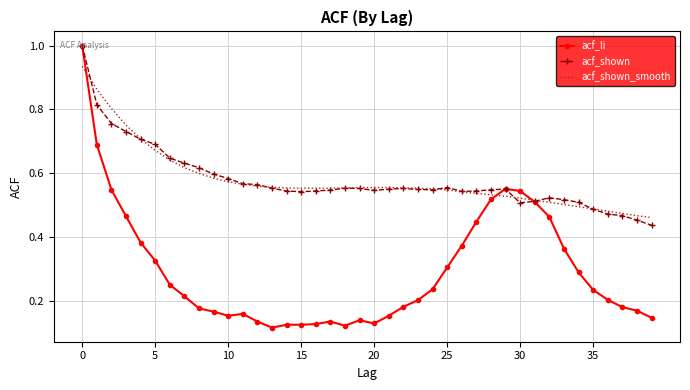

Which series has the widest spread of values?

acf_li